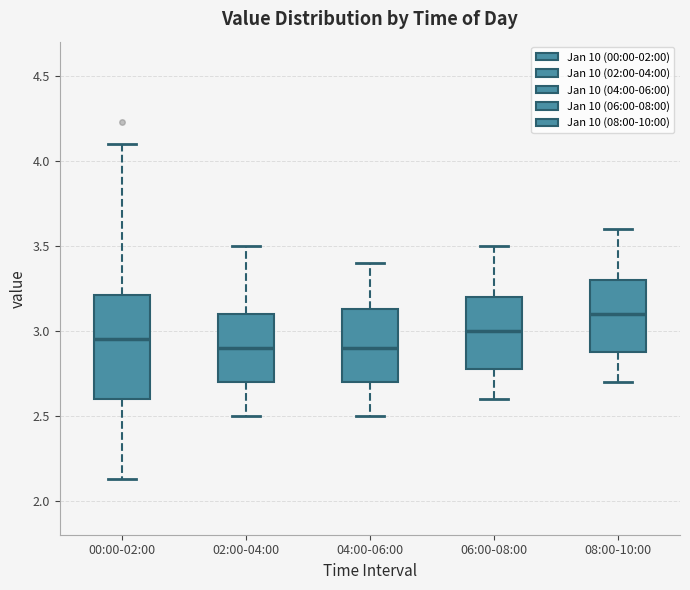

Reading left to right, read every box against the y-axis: the position of its median line, the range the box covers, and the ends of its whiskers. The values are not printed on the chart, so give them approximately, as read against the axis.

00:00-02:00: median 2.95, box 2.60 to 3.20, whiskers 2.15 to 4.10
02:00-04:00: median 2.90, box 2.70 to 3.10, whiskers 2.50 to 3.50
04:00-06:00: median 2.90, box 2.70 to 3.15, whiskers 2.50 to 3.40
06:00-08:00: median 3.00, box 2.80 to 3.20, whiskers 2.60 to 3.50
08:00-10:00: median 3.10, box 2.90 to 3.30, whiskers 2.70 to 3.60